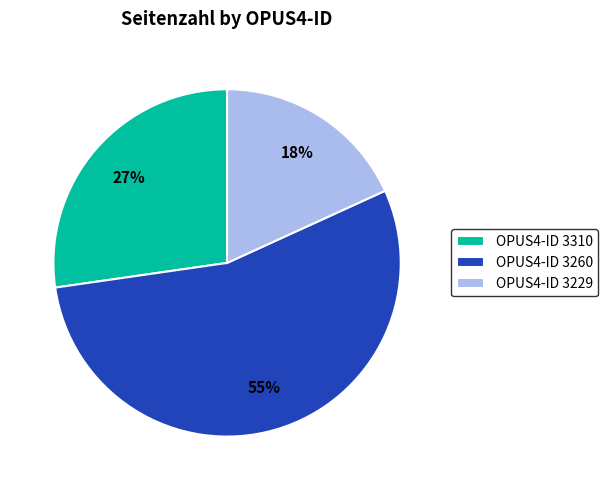

Which slice is the smallest?

OPUS4-ID 3229